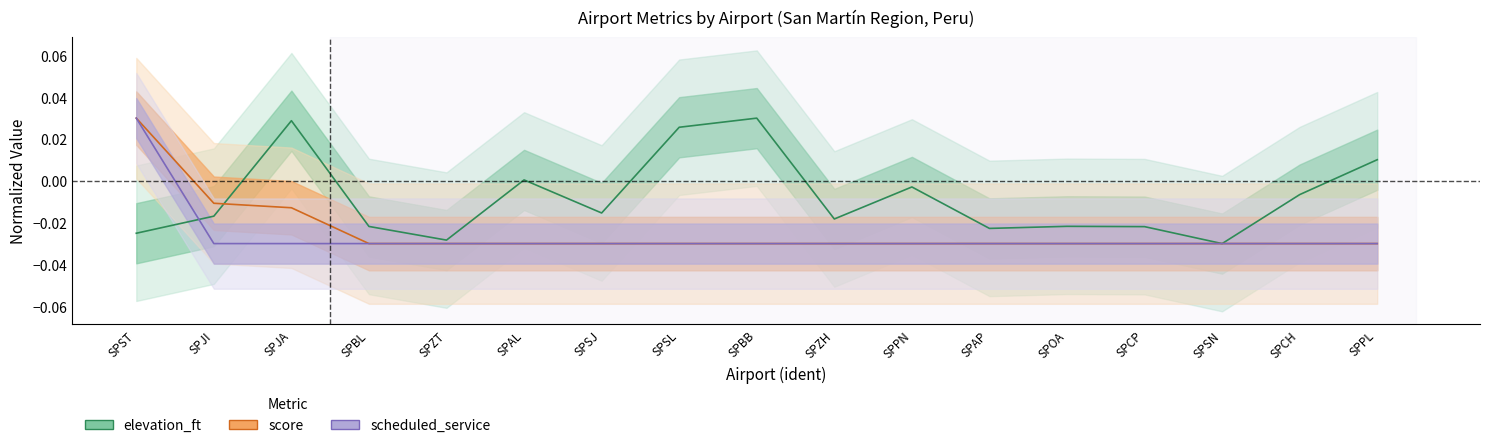

What is the sum of all elevation_ft values?

-0.1